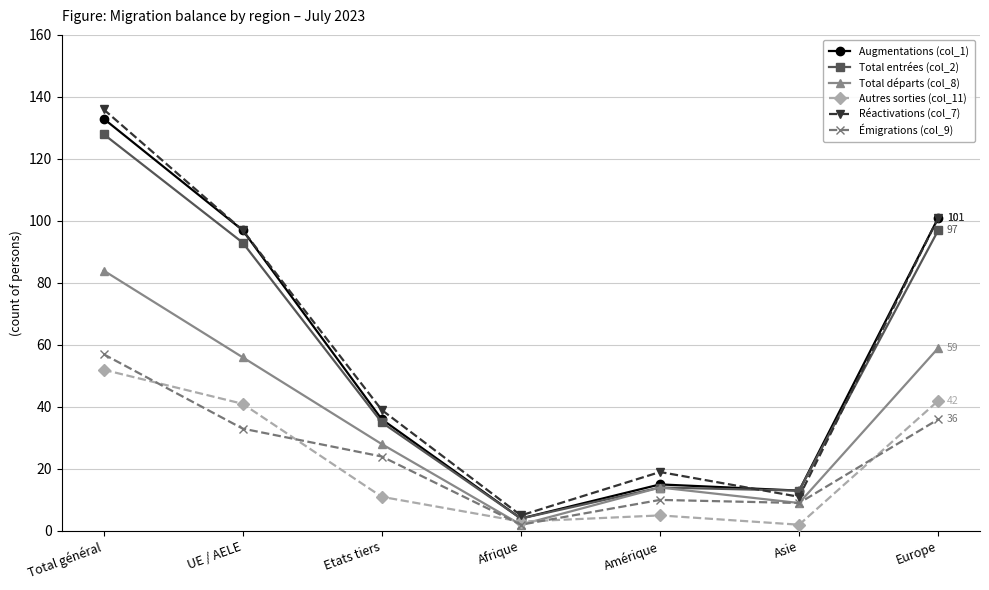

Which series has the widest spread of values?

Réactivations (col_7)